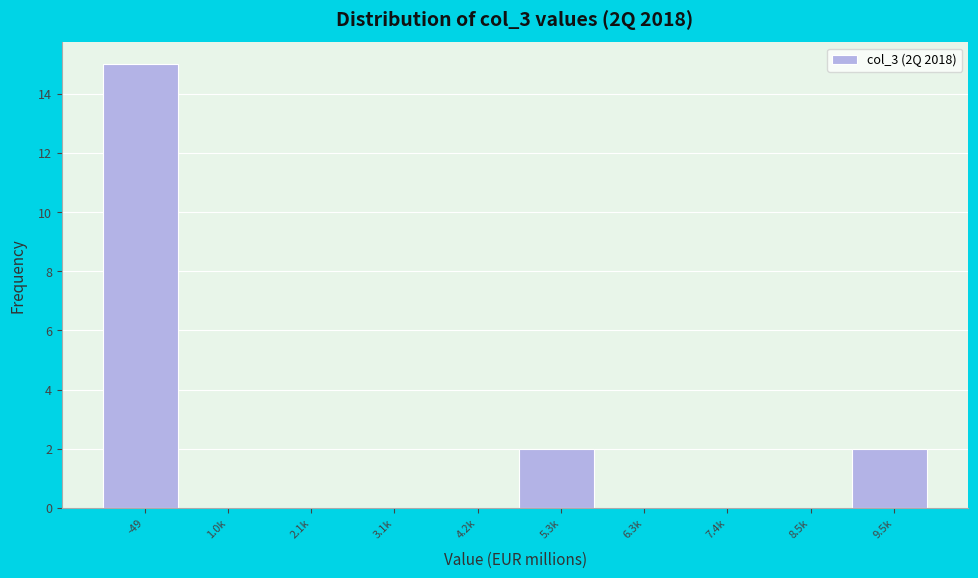

Reading left to right, extract all data points from this chart.

-49=15	1.0k=0	2.1k=0	3.1k=0	4.2k=0	5.3k=2	6.3k=0	7.4k=0	8.5k=0	9.5k=2